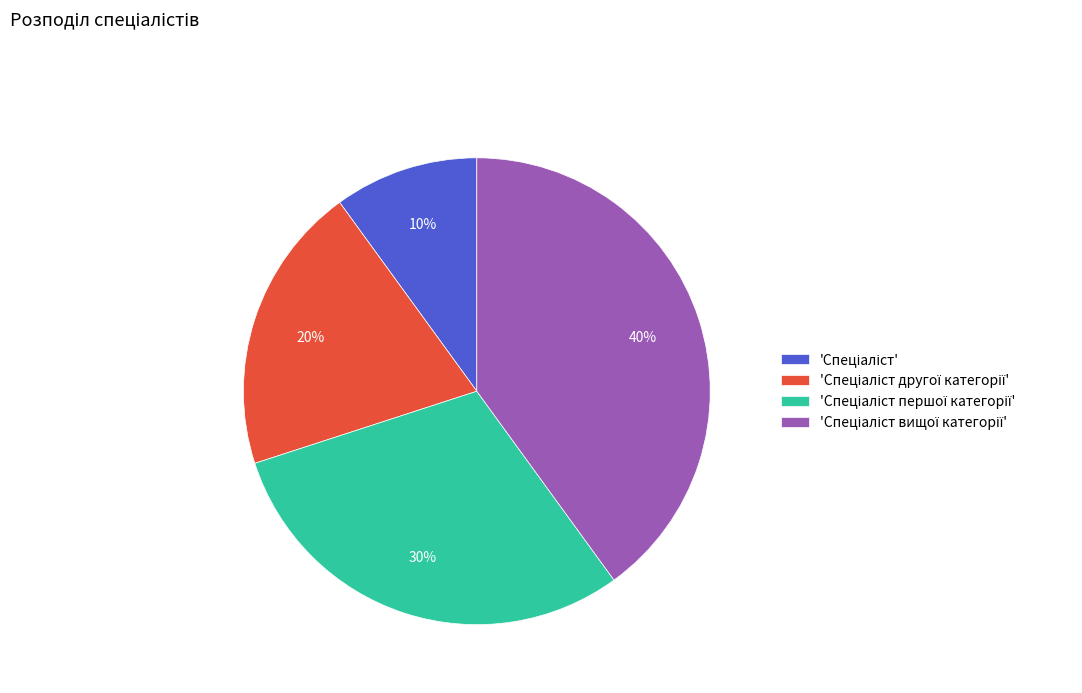

Count the number of slices in the pie.

4